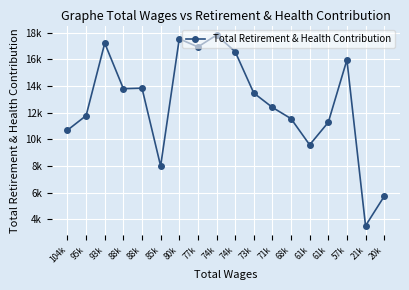

Is this an area chart (filled region under the line)?

No